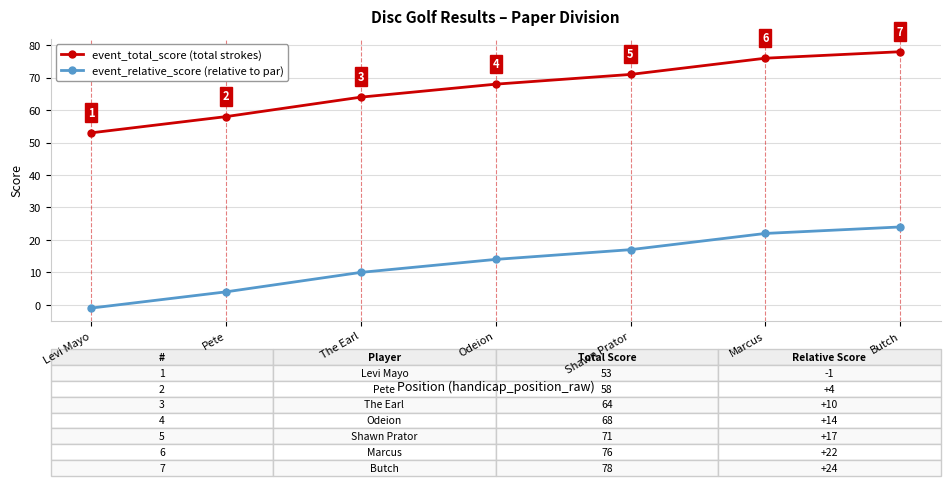

Does the chart display data point markers on the line(s)?

Yes